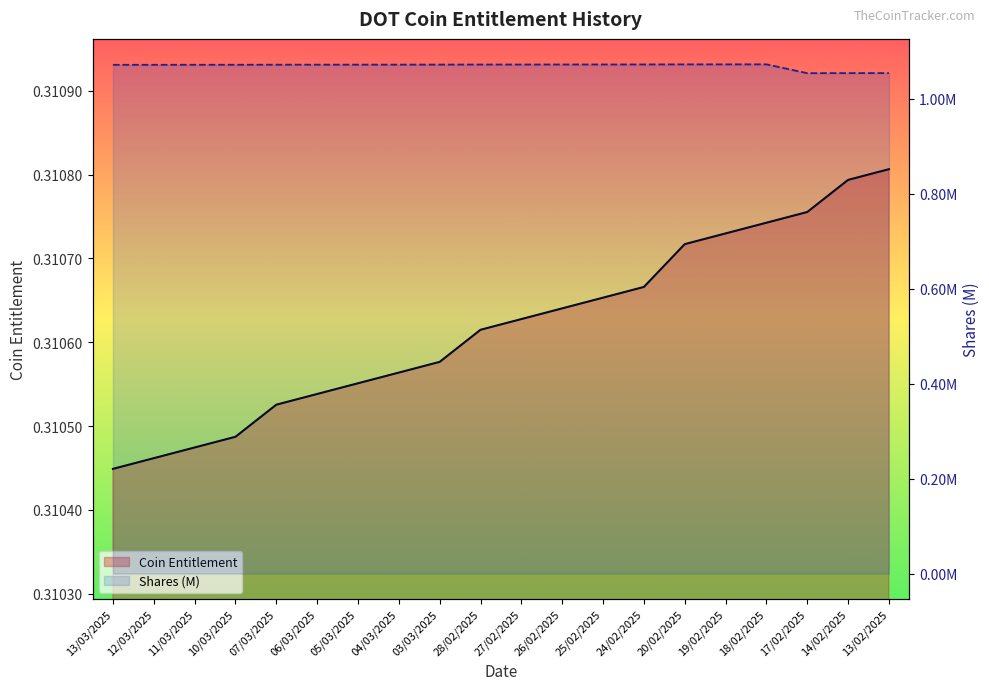

At 20/02/2025, list the series in order from smallest to largest.

Coin Entitlement line, Shares (M) line